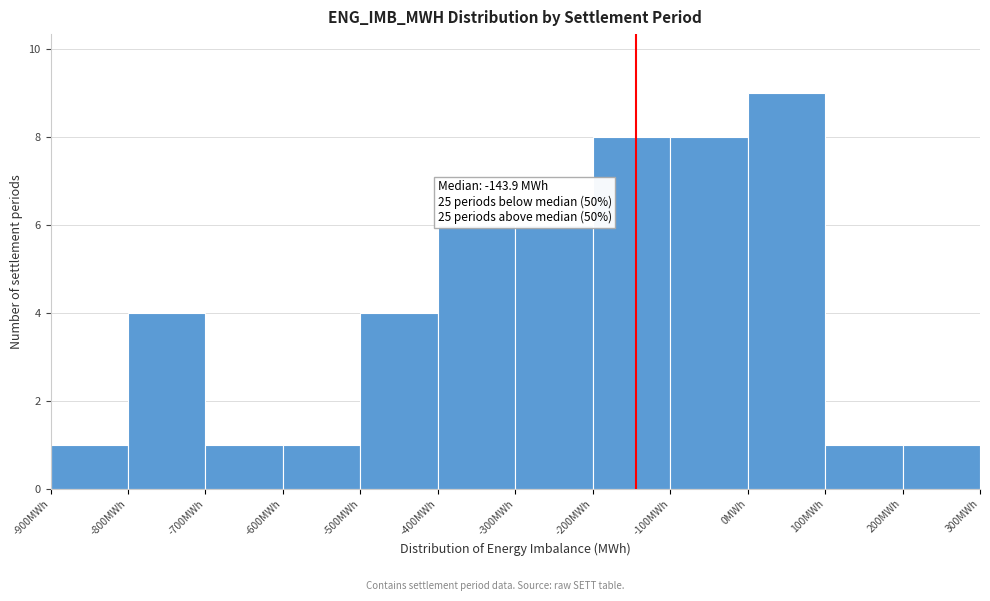

Over which range of the x-axis is the bar tallest?

0 to 100